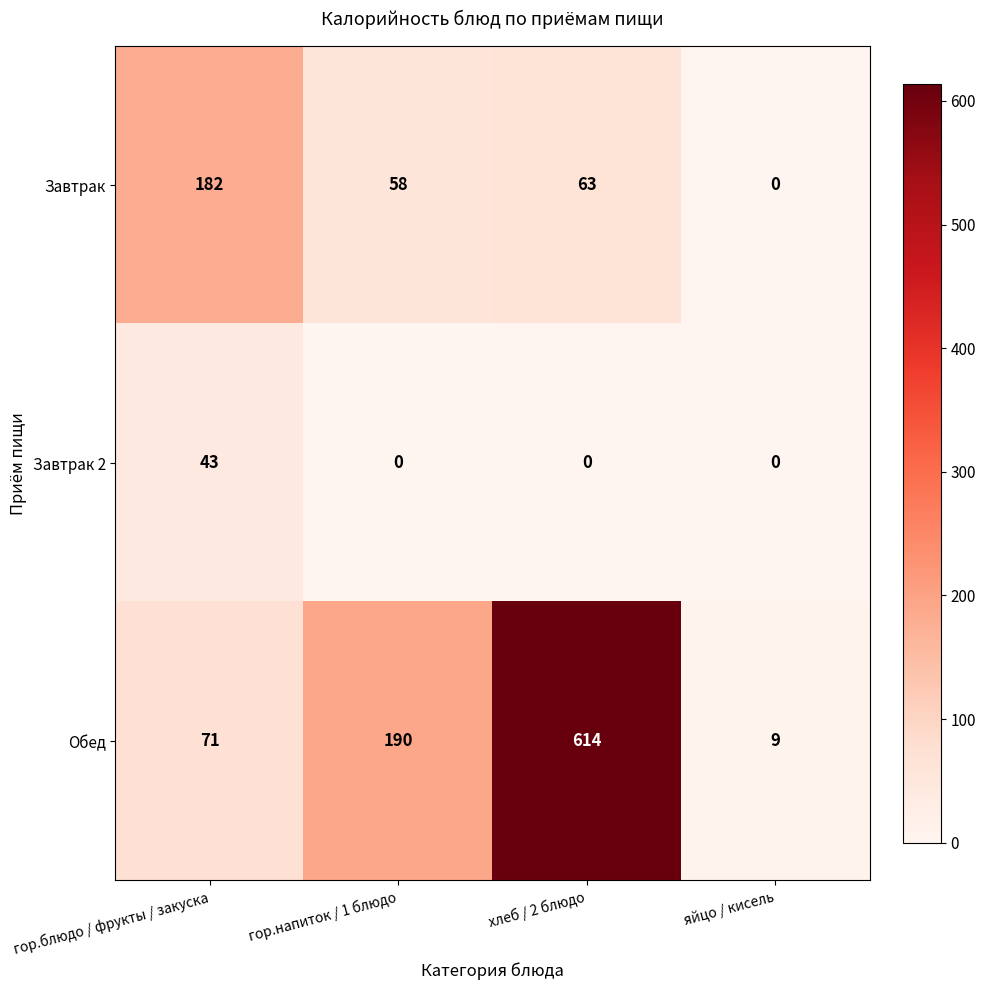

Which series has the largest total across all categories?

Обед